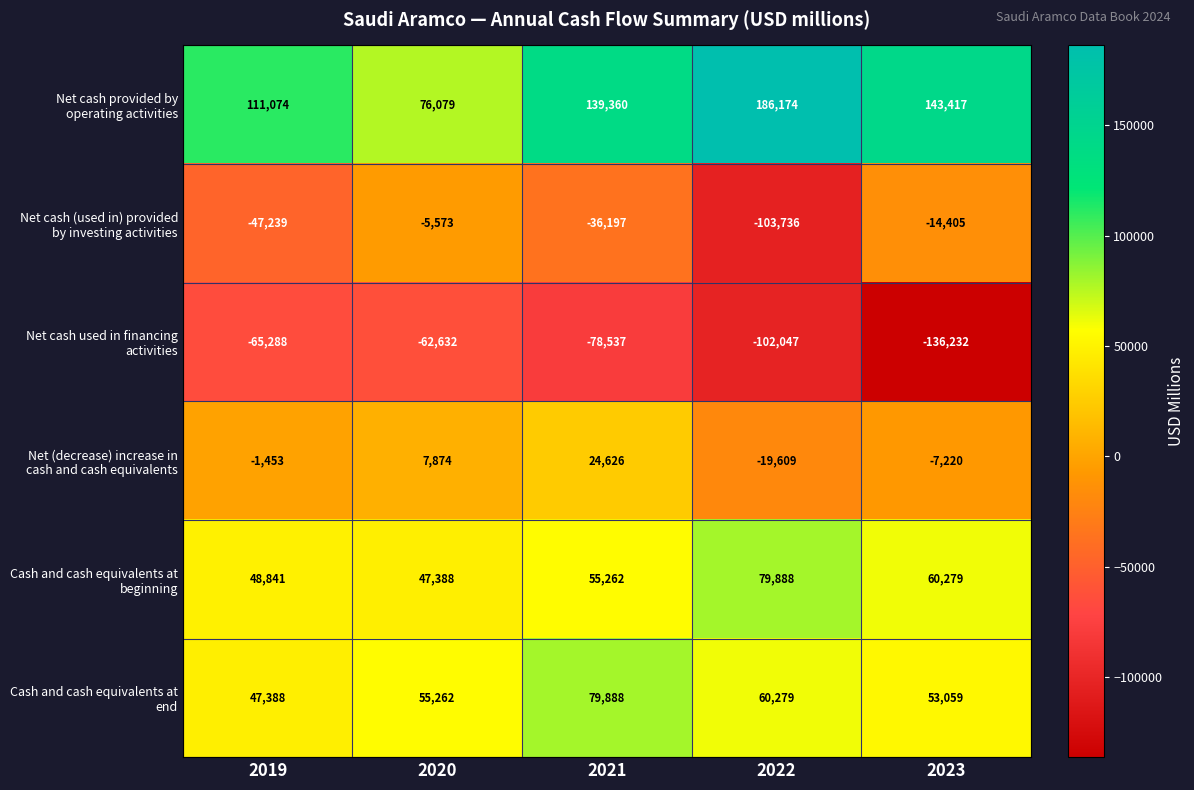

What is the smallest value displayed?

-136232